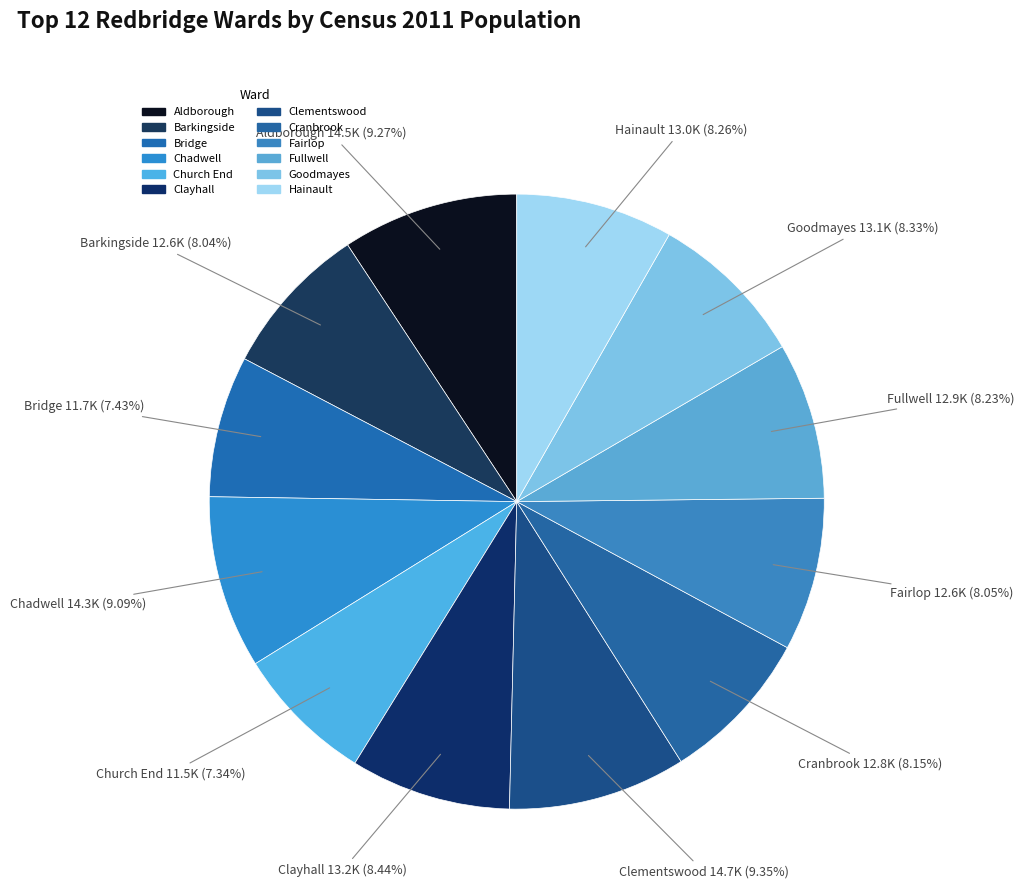

How many slices are in this pie chart?

12